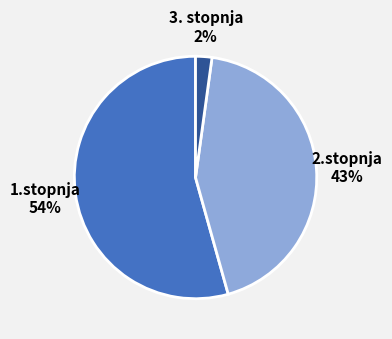

Is the sum of 3. stopnja and 2.stopnja greater than half?

No